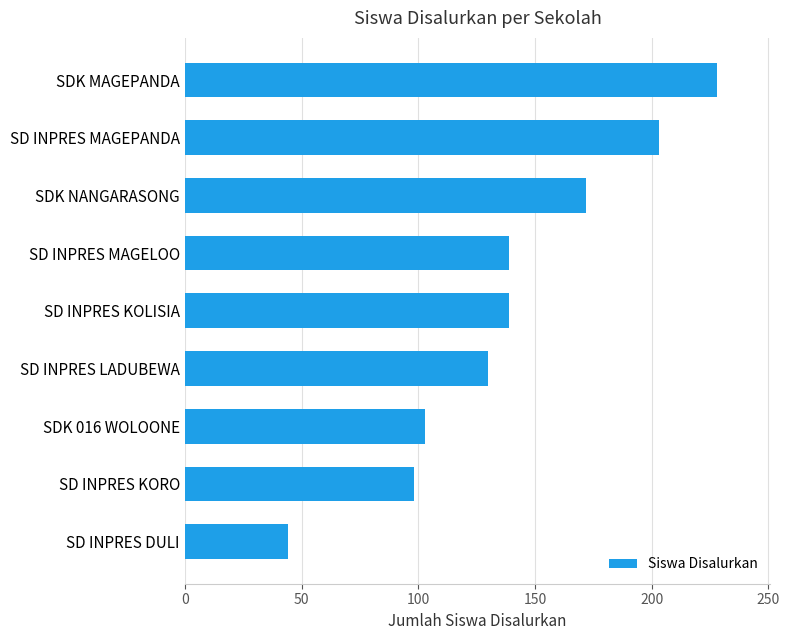

Are the bars horizontal?

Yes